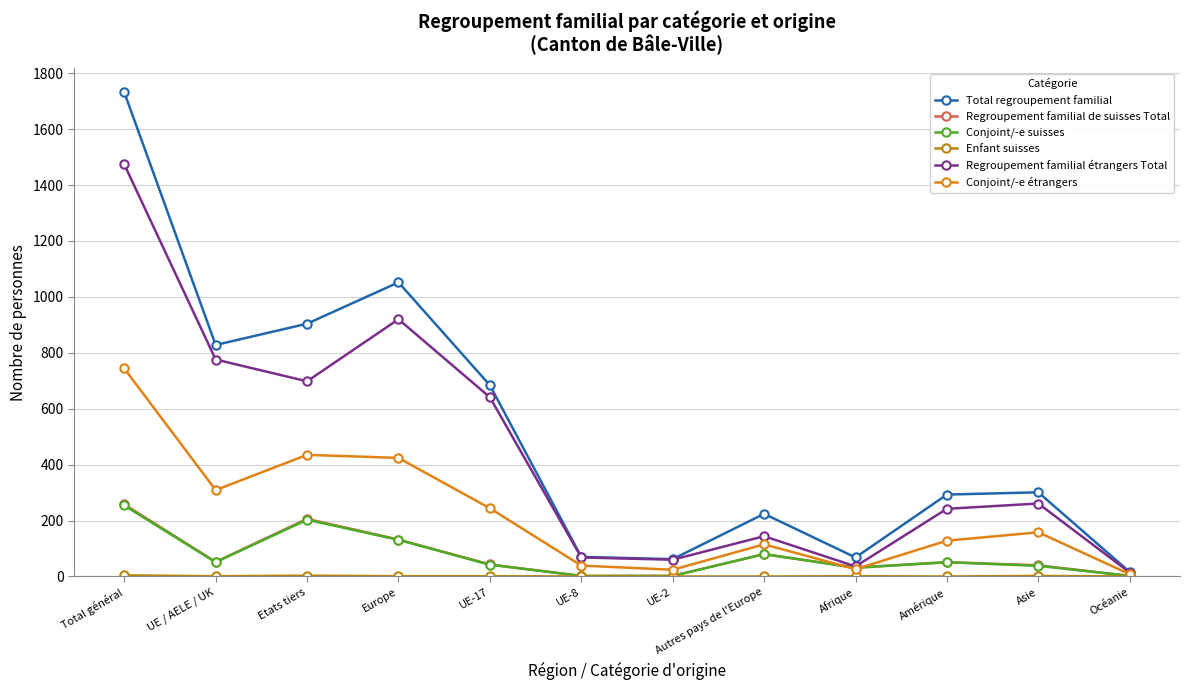

True or false: Regroupement familial étrangers Total has more than 1 interior local peaks.

True